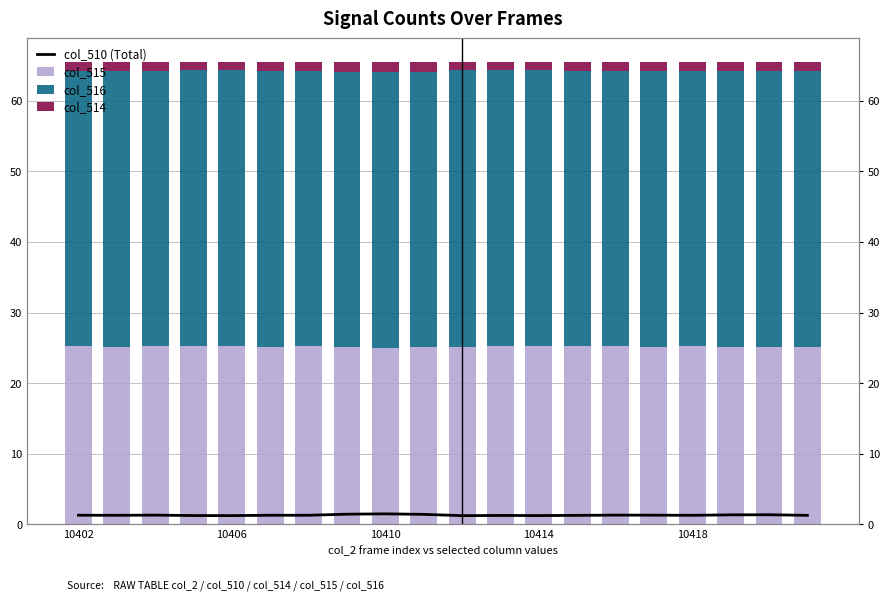

What is the difference between the maximum and minimum values in the col_515 series?

0.3